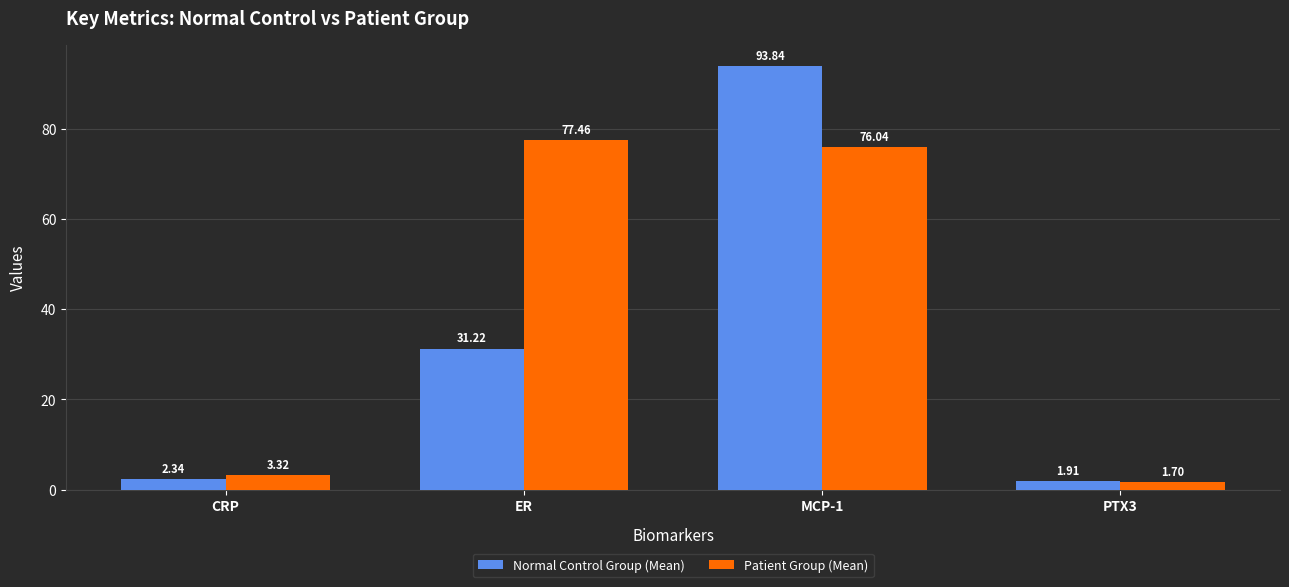

Read the Normal Control Group (Mean) value at ER.

31.2